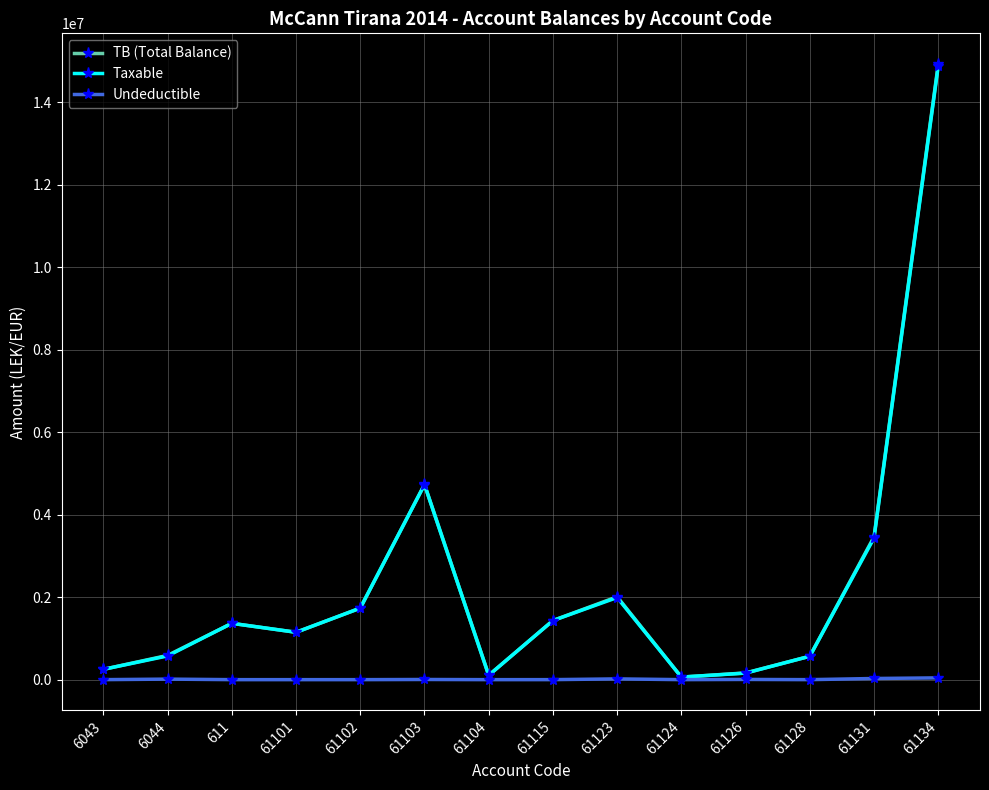

Where is the first local maximum for Taxable?

611